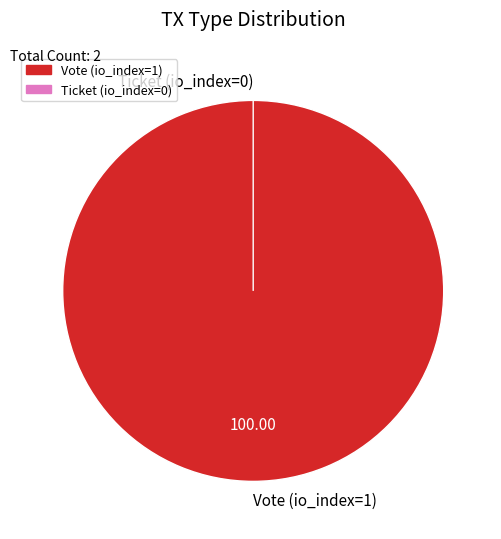

Do Ticket (io_index=0) and Vote (io_index=1) together represent more than half of the pie?

Yes